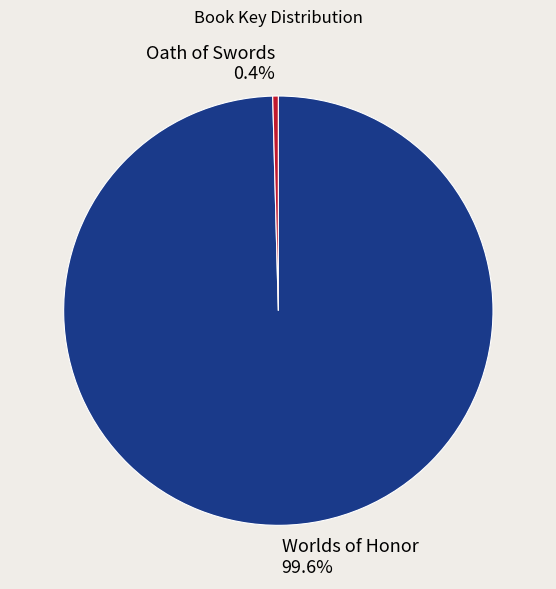

Combined, do Oath of Swords and Worlds of Honor account for over 50%?

Yes